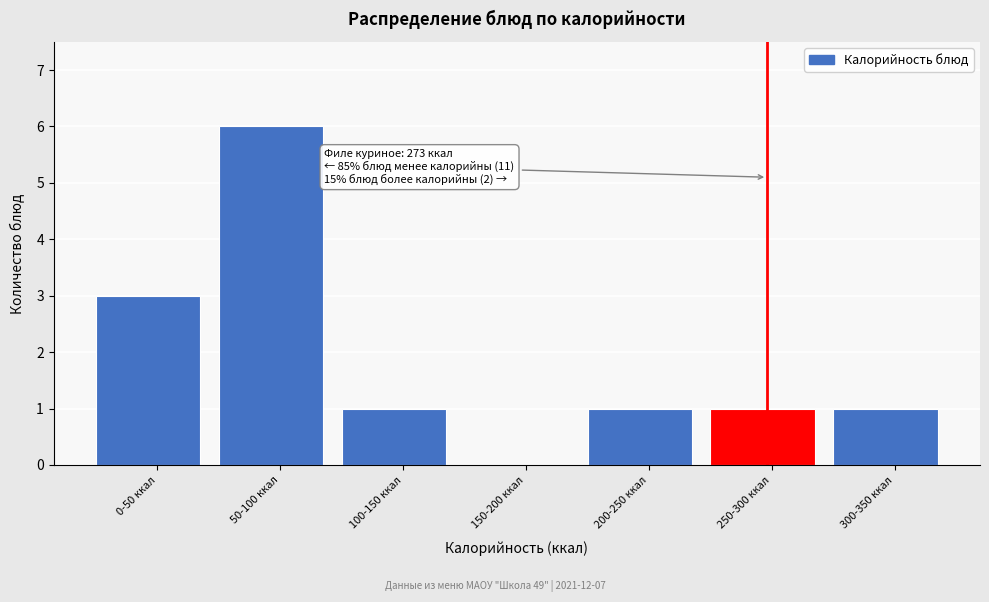

Reading right to left, transcribe all the data shown in this chart.

300-350 ккал=1	250-300 ккал=1	200-250 ккал=1	150-200 ккал=0	100-150 ккал=1	50-100 ккал=6	0-50 ккал=3